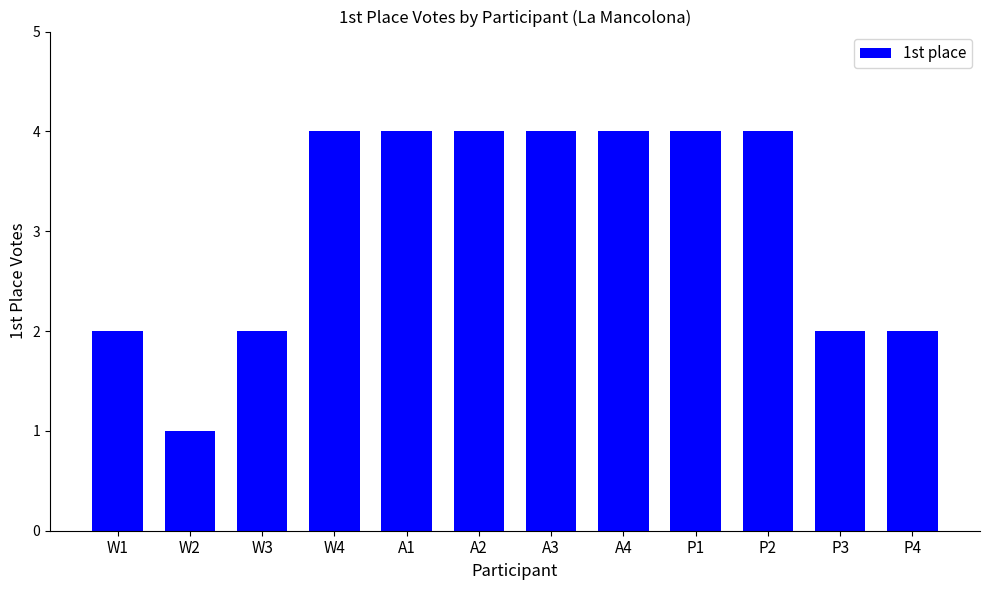

True or false: the data shows 4 at A4.

True